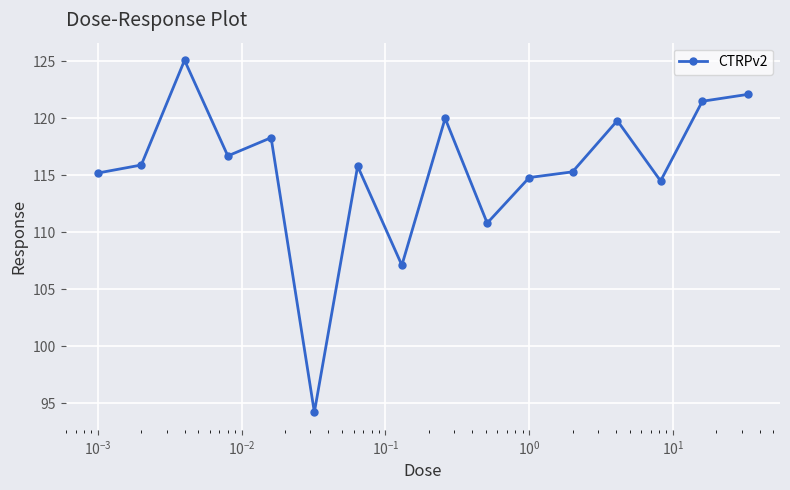

What is the value of the 2nd point from the left?

115.9